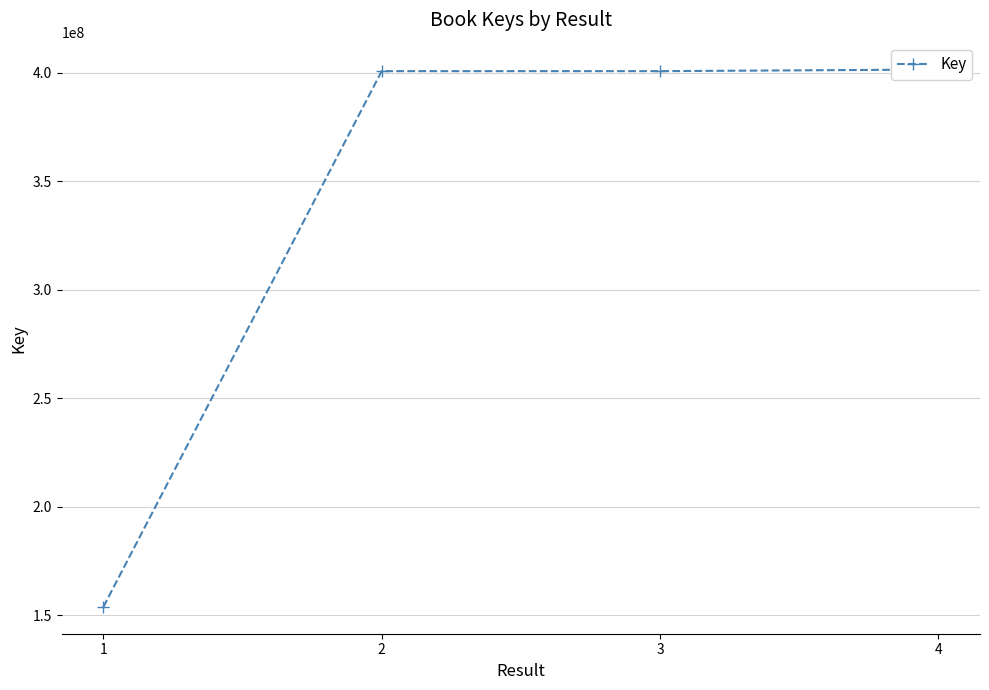

What is the difference between the values at 2 and 3?

378